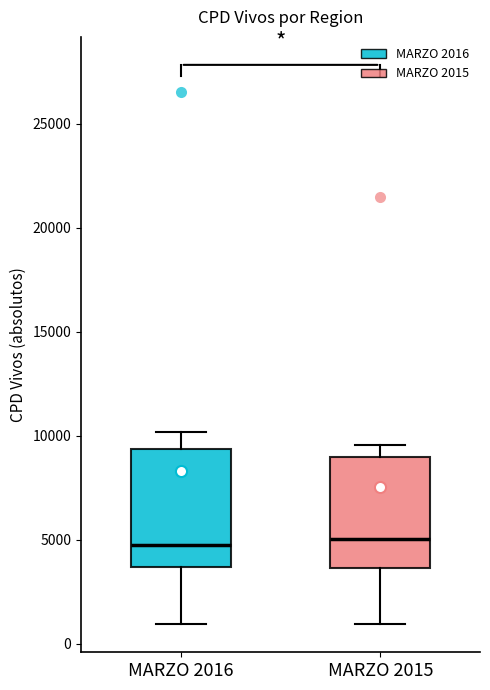

Reading left to right, transcribe this box plot: for each box, give where its median line is, the range the box spans, and where its two whiskers end, as read against the y-axis. The values are not printed on the chart, so give them approximately, as read against the axis.

MARZO 2016: median 5000, box 3500 to 9500, whiskers 1000 to 10000
MARZO 2015: median 5000, box 3500 to 9000, whiskers 1000 to 9500